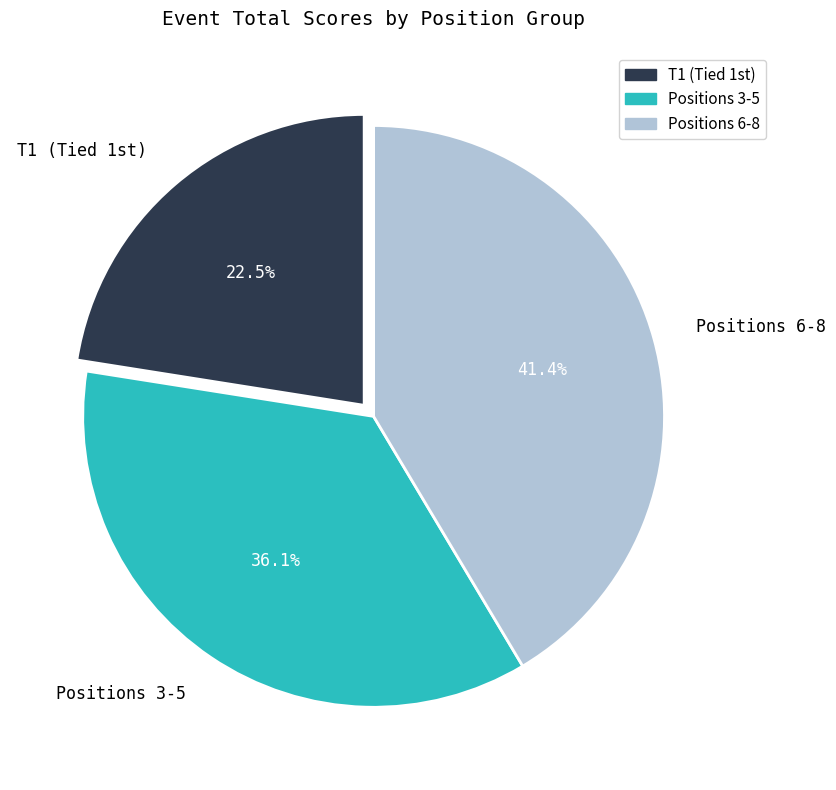

How many slices are in this pie chart?

3